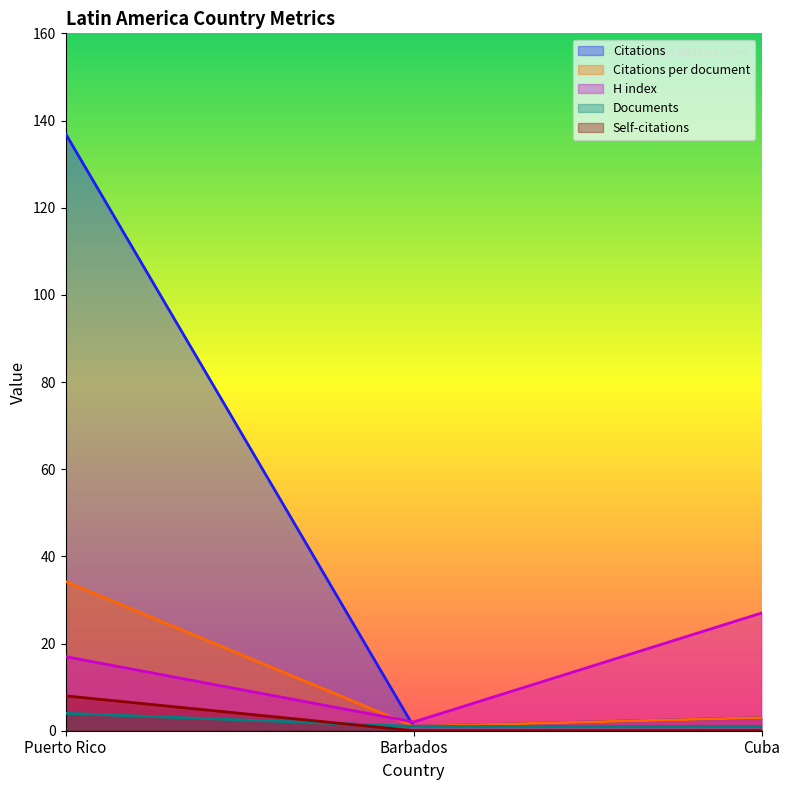

Reading left to right, list all the values displayed in this chart.

Citations: 137.0	1.0	3.0
Citations per document: 34.2	1.0	3.0
H index: 17.0	2.0	27.0
Documents: 4.0	1.0	1.0
Self-citations: 8.0	0.0	0.0